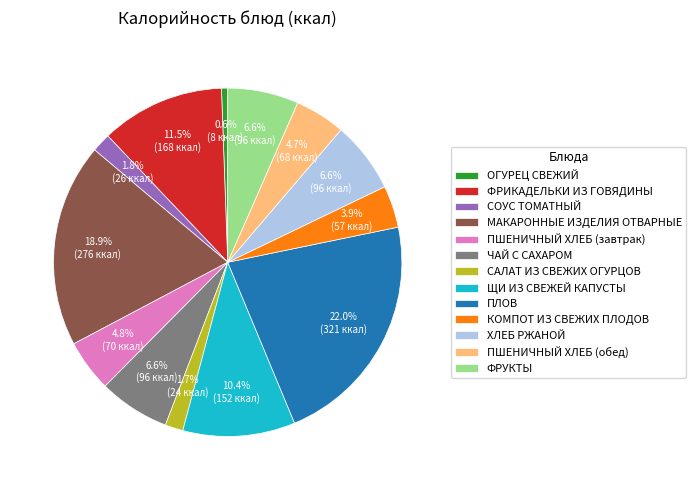

What is the ratio of the value at СОУС ТОМАТНЫЙ to the value at ЧАЙ С САХАРОМ?

0.3